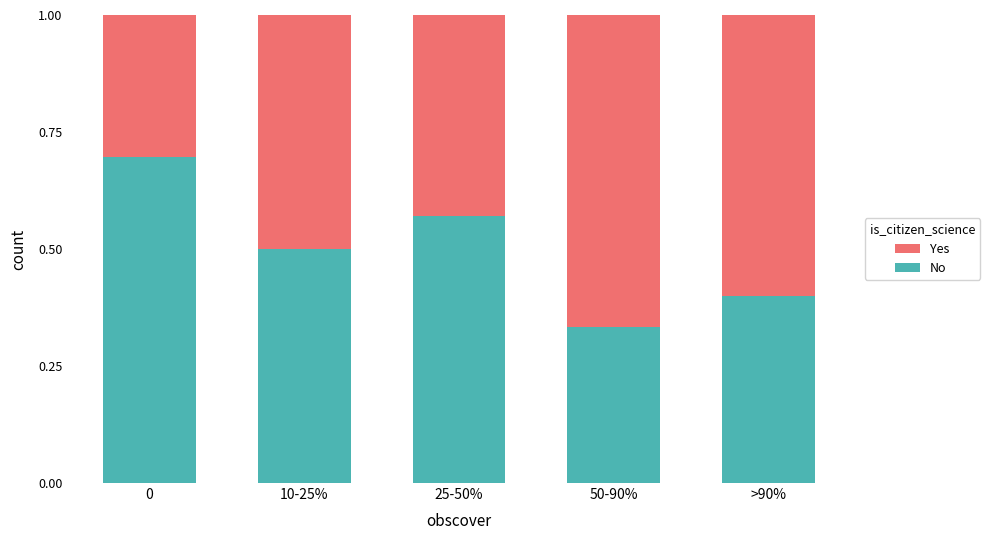

What is the total value across all series at 0?

1.0